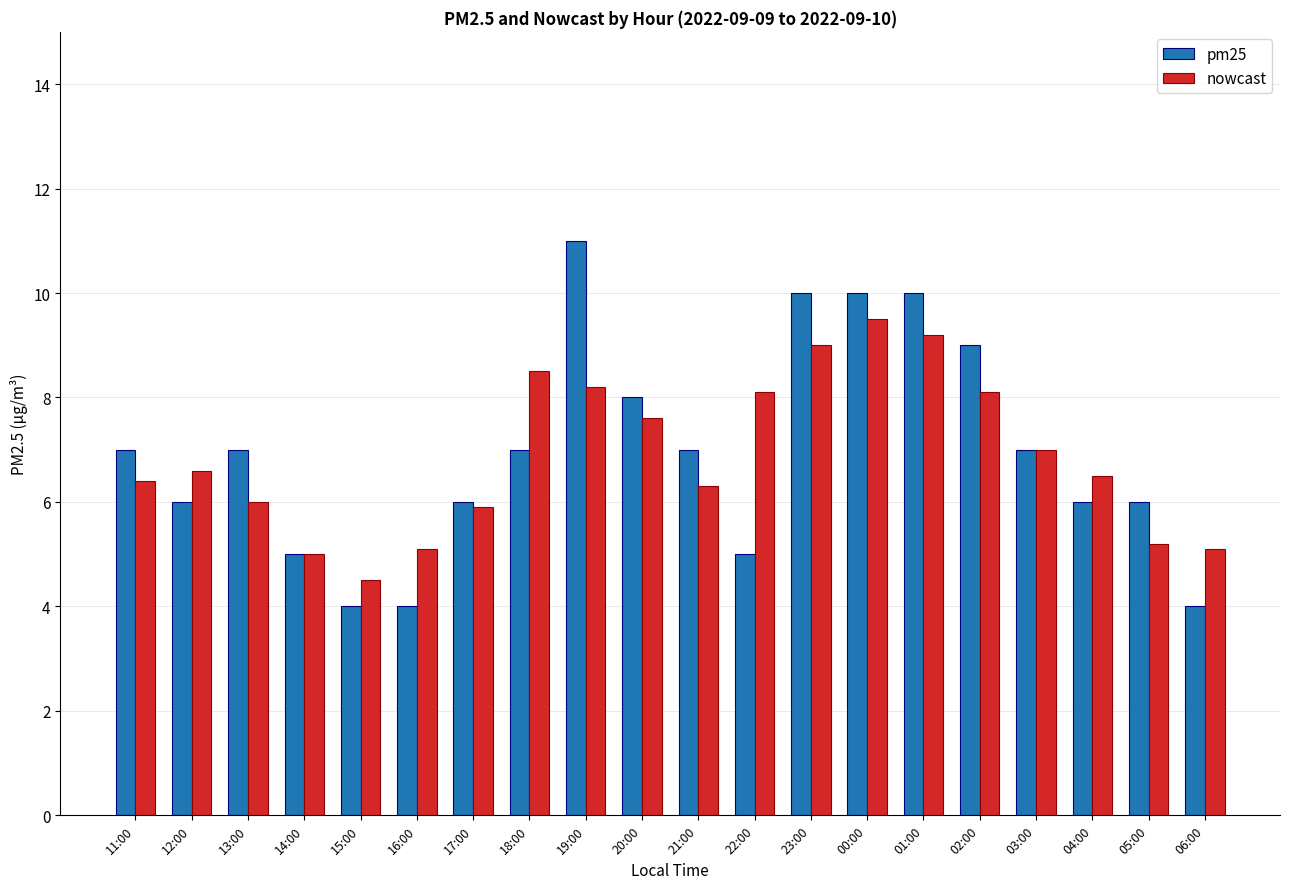

The value of nowcast at 21:00 is 10.0. True or false?

False